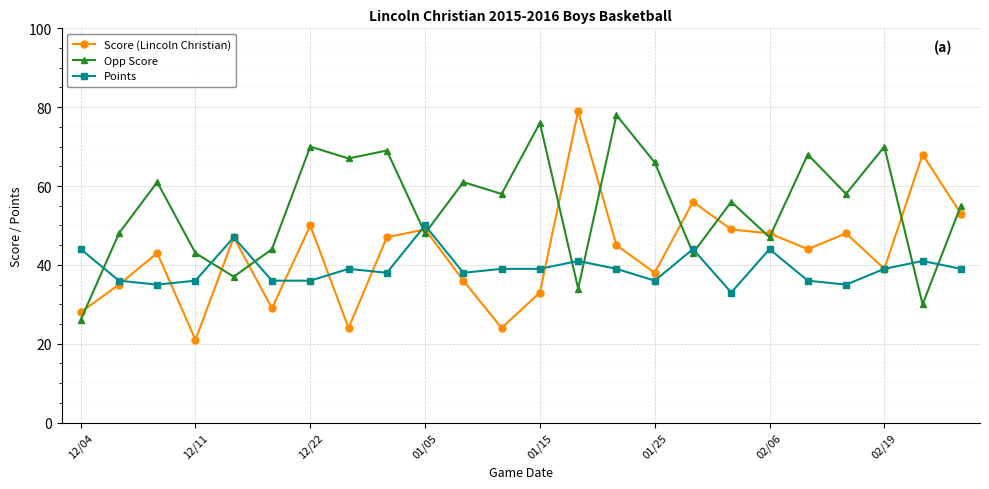

Rank the series by their average value, from highest to lowest.

Opp Score, Score (Lincoln Christian), Points